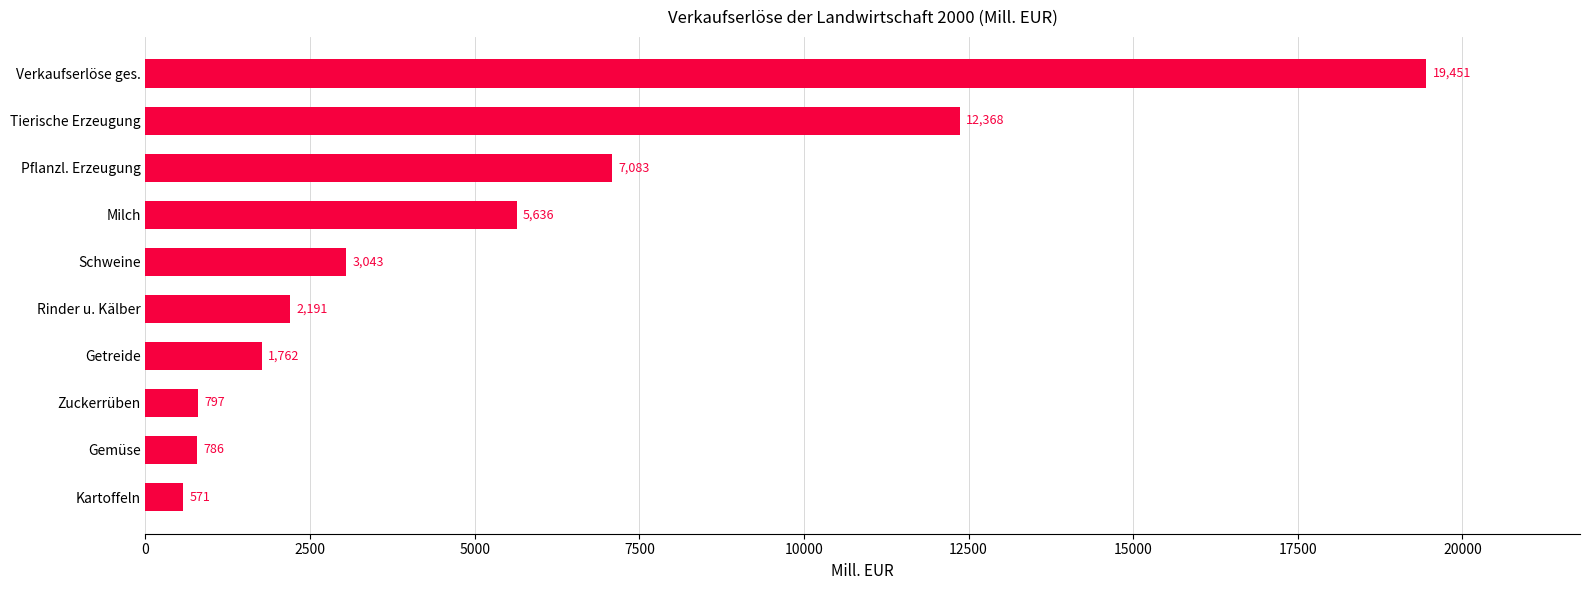

Reading top to bottom, list all the values displayed in this chart.

19451	12368	7083	5636	3043	2191	1762	797	786	571